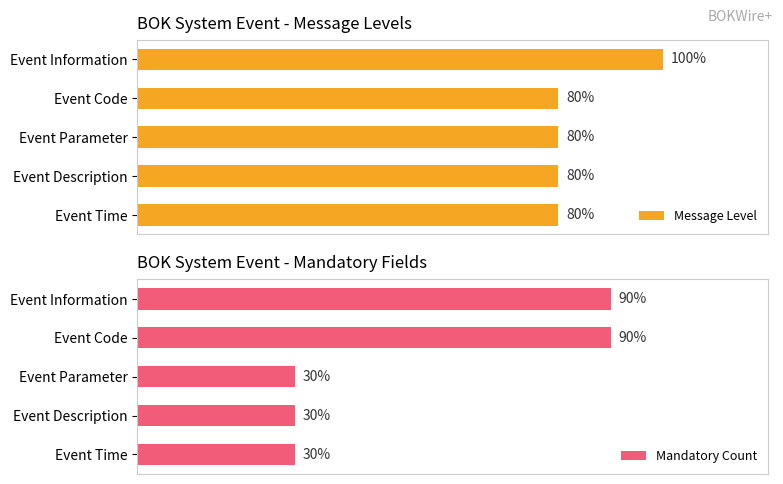

Reading left to right, extract all data points from this chart.

Message Level: 100	80	80	80	80
Mandatory Count: 90	90	30	30	30